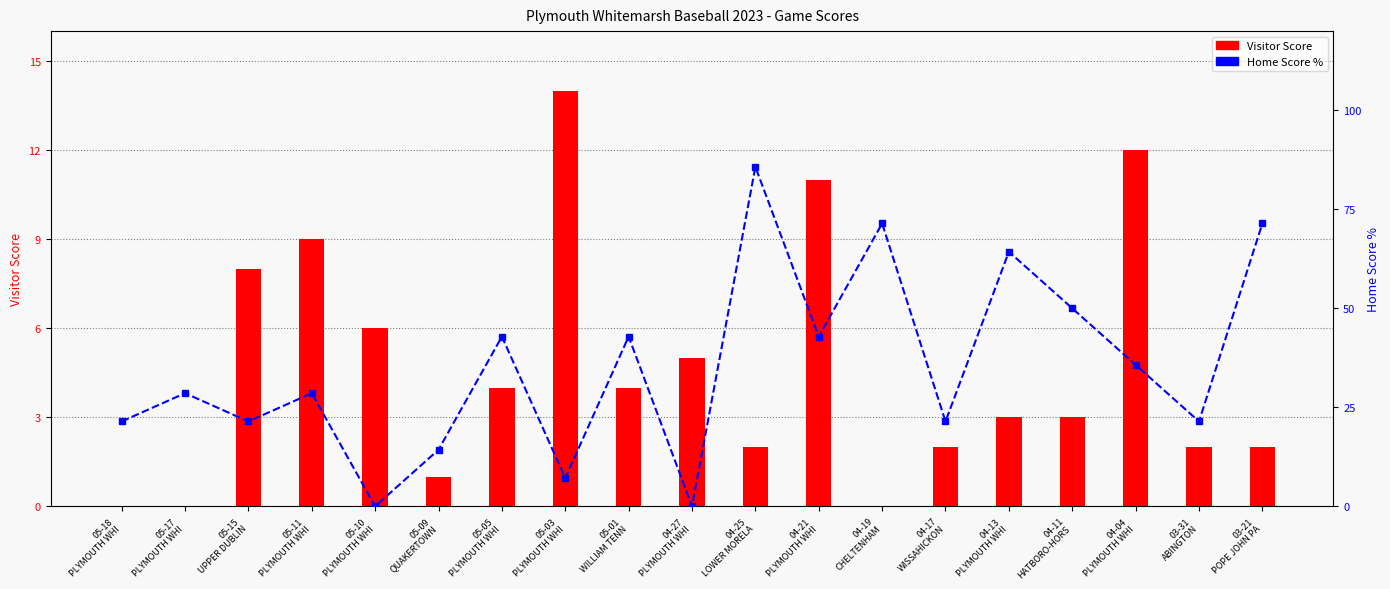

What is the difference between the Home Score % values at 05-09
QUAKERTOWN and 04-19
CHELTENHAM?

57.1